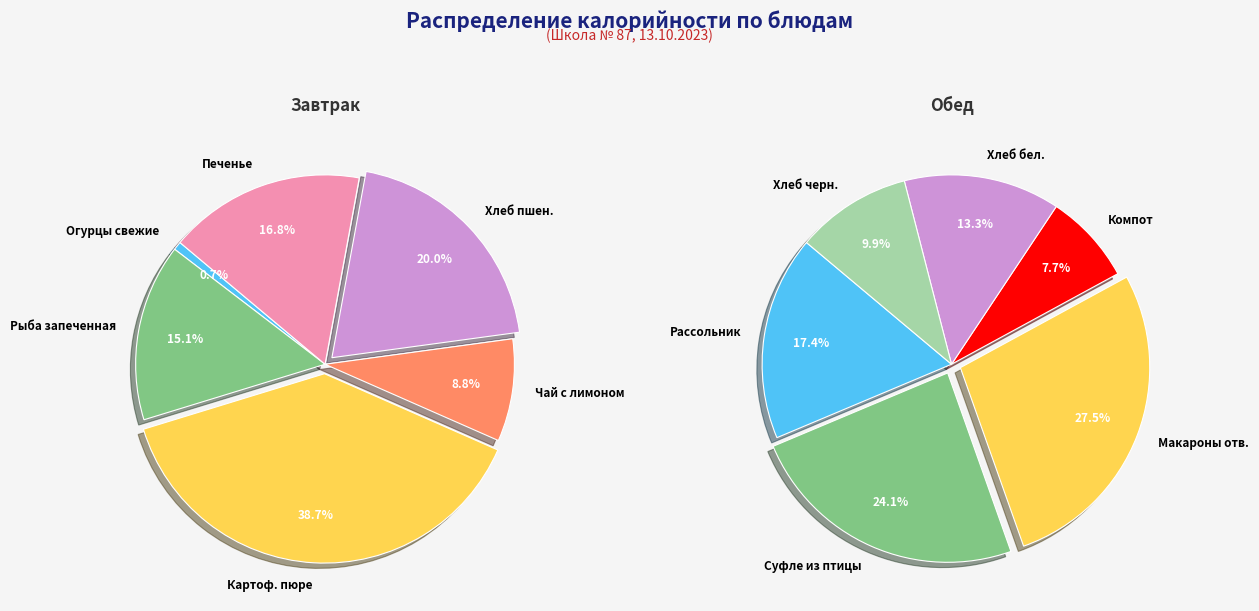

What percentage is the 3 slice, to the nearest percent?

8%